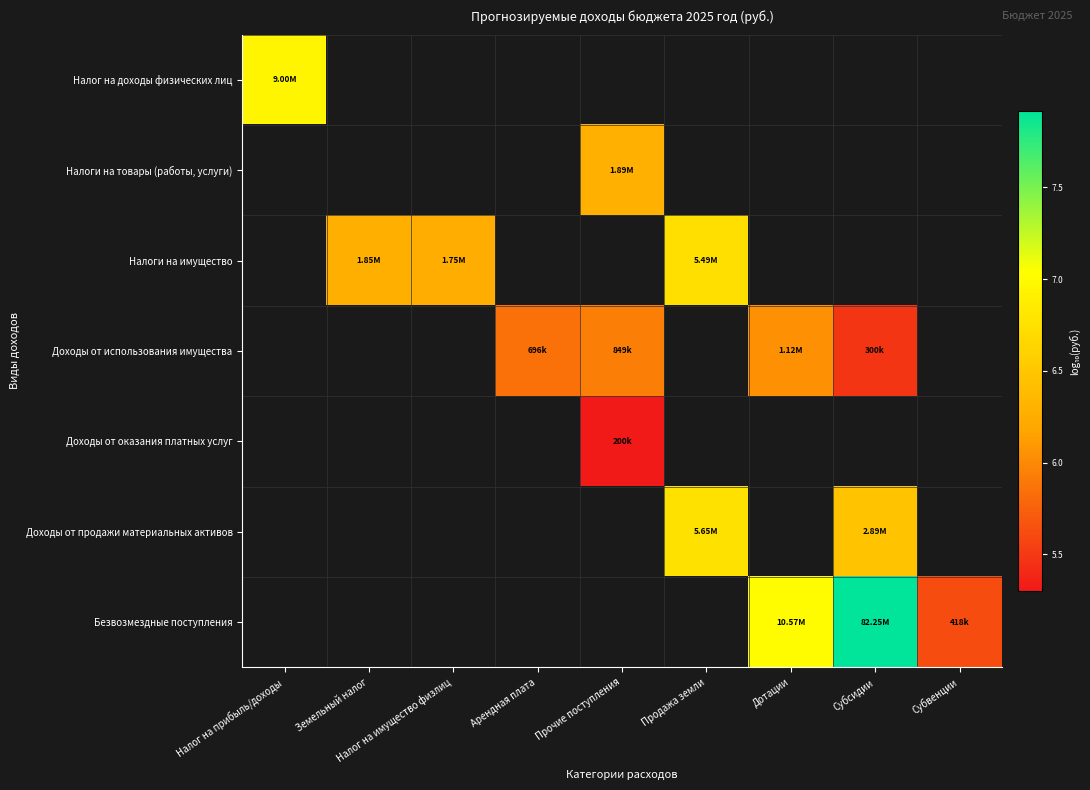

Is the value of Доходы от продажи материальных активов at Налог на имущество физлиц greater than the value of Доходы от оказания платных услуг at Налог на прибыль/доходы?

No